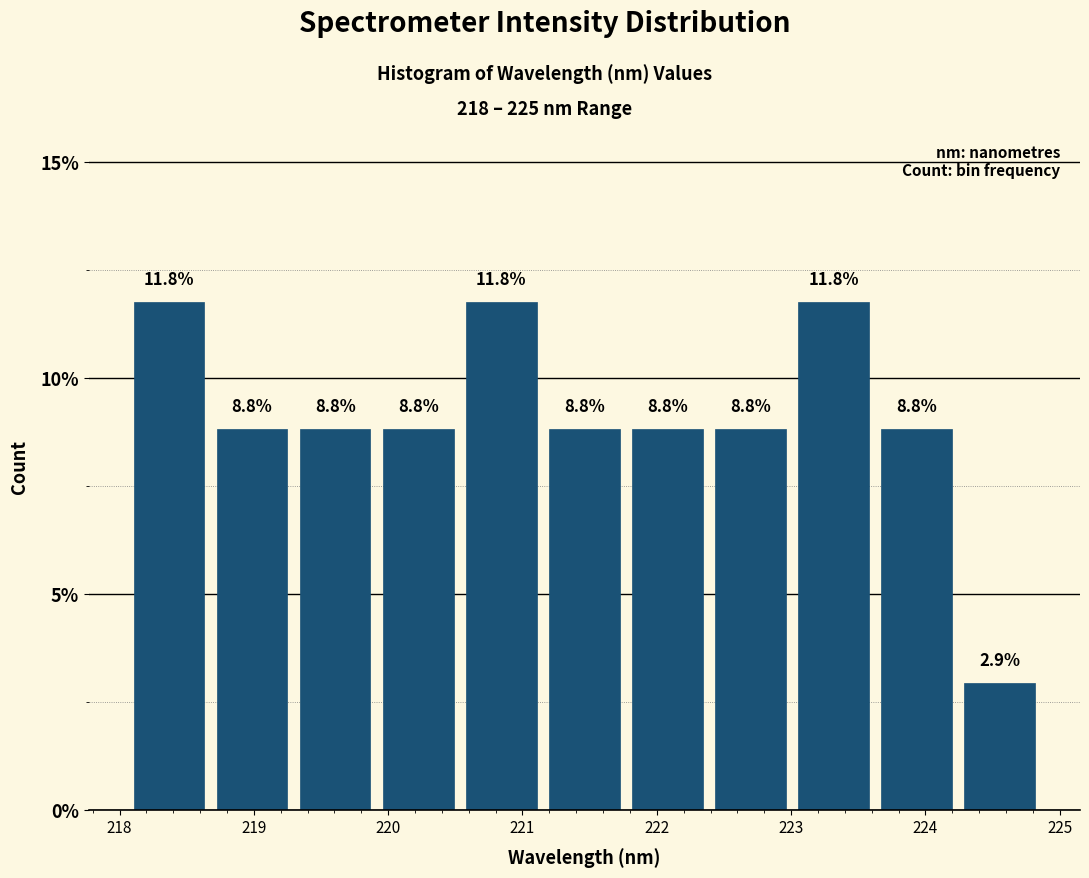

Reading left to right, list every bar in this chart as the range it spans on the x-axis followed by its height. The bar edges are not printed on the chart, so give them approximately, as read against the axis.

218.1 to 218.7: 11.8
218.7 to 219.3: 8.8
219.3 to 219.9: 8.8
219.9 to 220.5: 8.8
220.5 to 221.2: 11.8
221.2 to 221.8: 8.8
221.8 to 222.4: 8.8
222.4 to 223.0: 8.8
223.0 to 223.6: 11.8
223.6 to 224.2: 8.8
224.2 to 224.9: 2.9